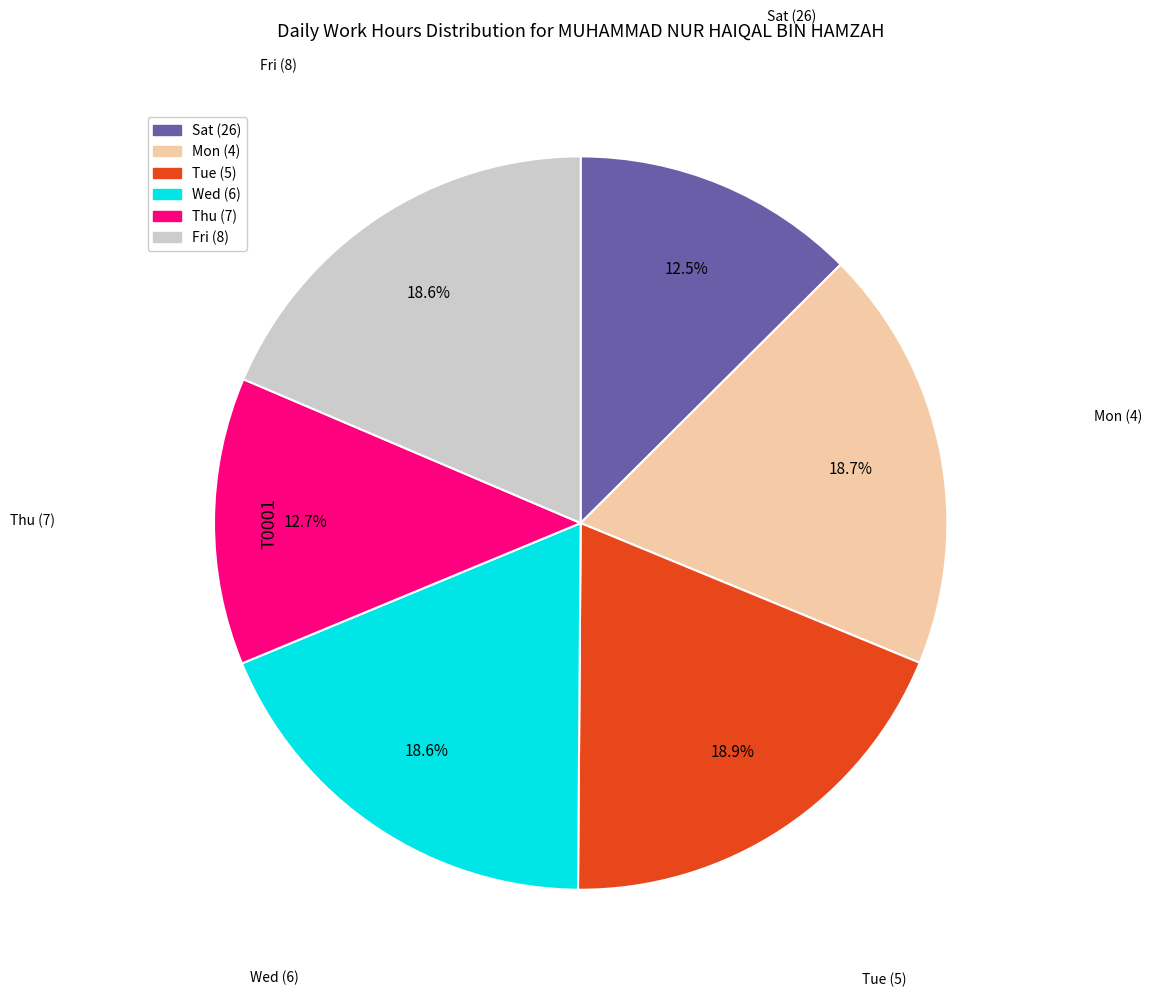

What percentage is the Thu (7) slice, to the nearest percent?

13%